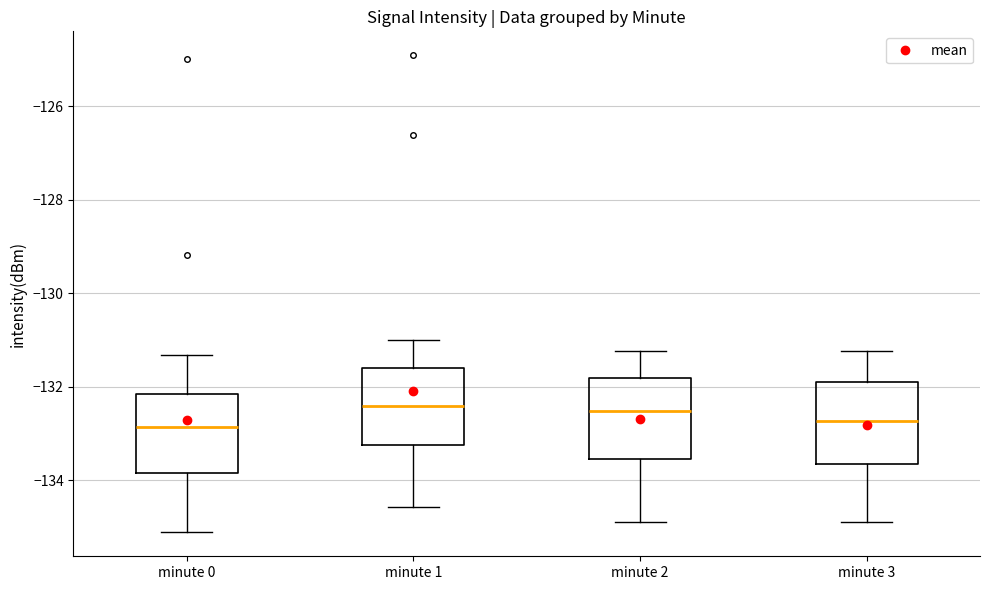

Where is the upper edge of the box for minute 0 on the y-axis? The values are not printed on the chart, so give them approximately, as read against the axis.

-132.2